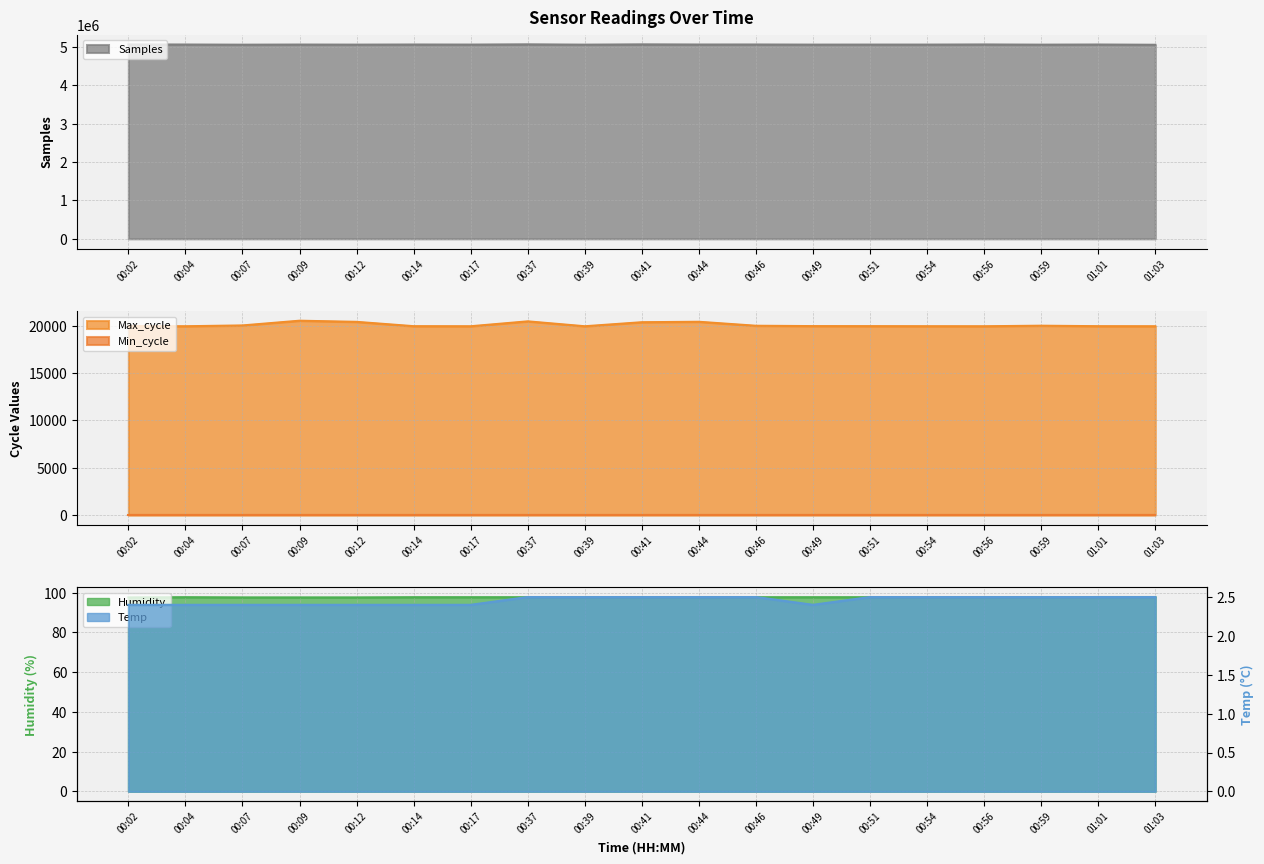

True or false: Humidity and Max_cycle intersect in this chart.

False